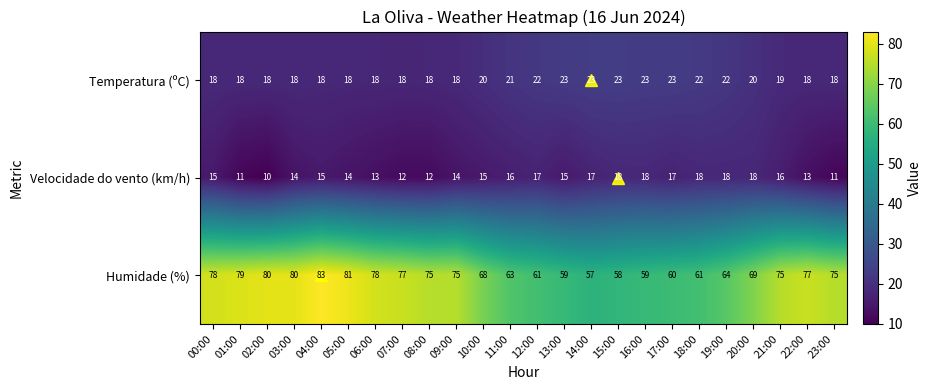

How many Velocidade do vento (km/h) values are between 13 and 17?

14